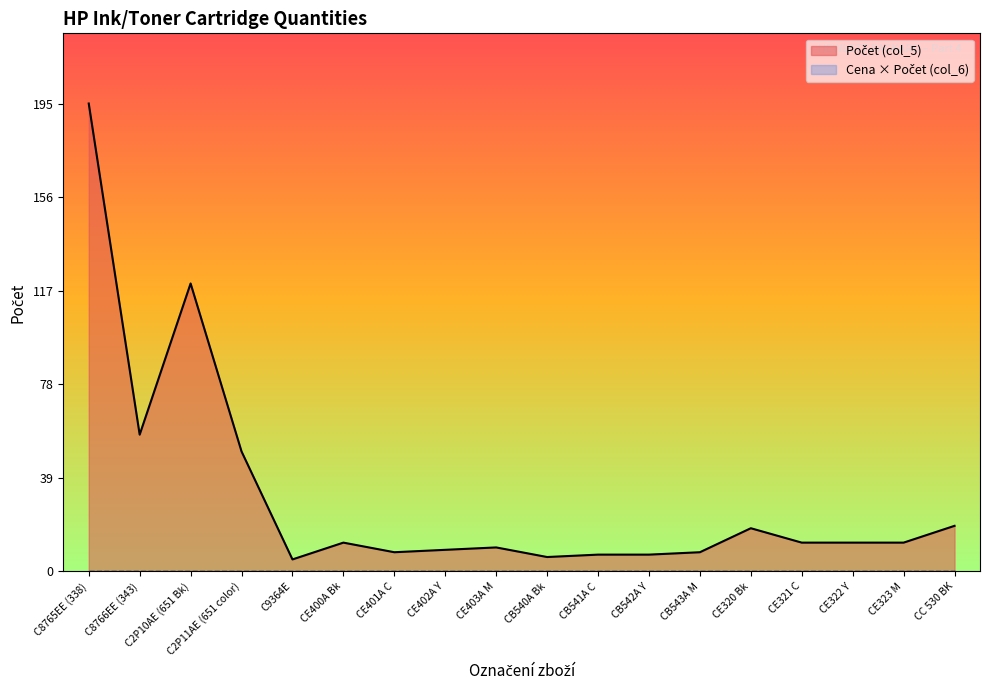

List the labels in order of value, largest first.

C8765EE (338), C2P10AE (651 Bk), C8766EE (343), C2P11AE (651 color), CC 530 BK, CE320 Bk, CE400A Bk, CE321 C, CE322 Y, CE323 M, CE403A M, CE402A Y, CE401A C, CB543A M, CB541A C, CB542A Y, CB540A Bk, C9364E